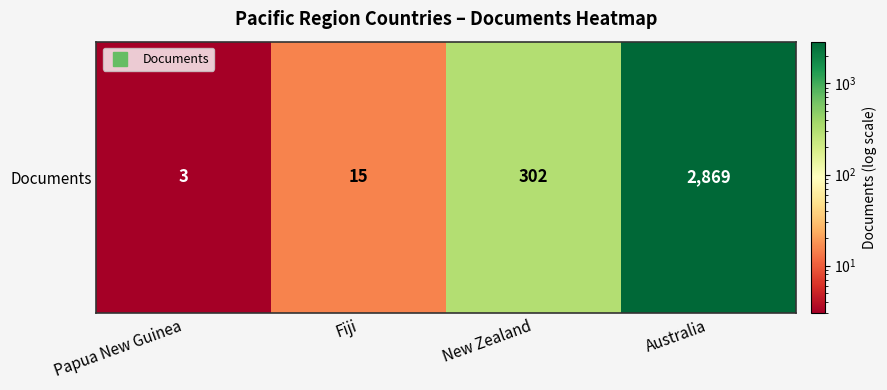

Between Fiji and Papua New Guinea, which is larger?

Fiji